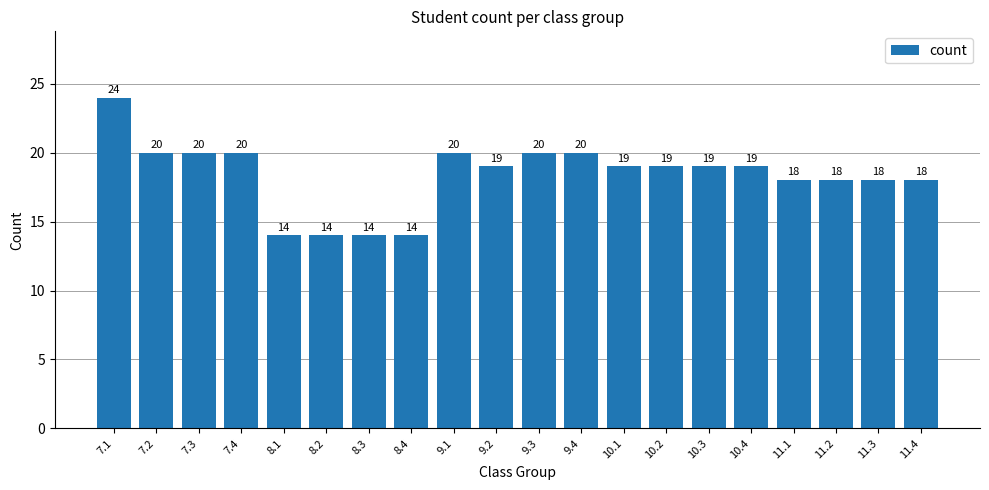

How many values are below 19?

8